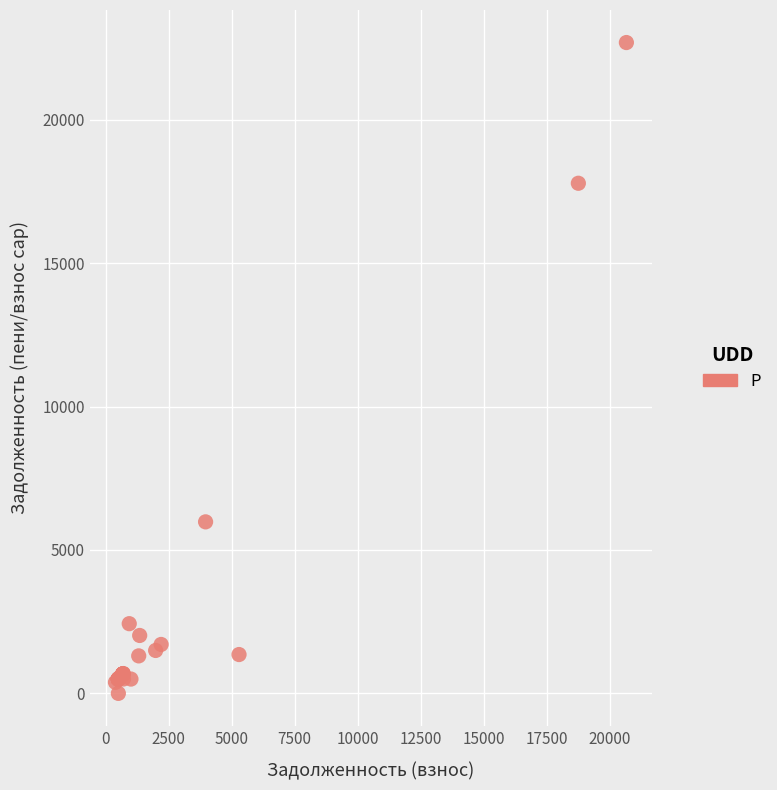

What Y value in the scatter plot is closest to 11346?

5980.8